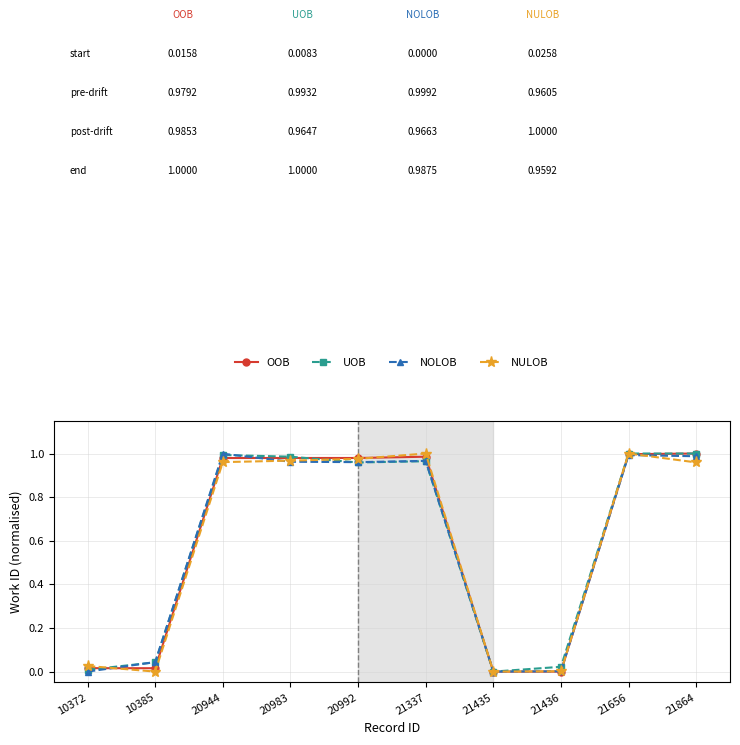

Is the value of UOB at 21656 greater than the value of NULOB at 20992?

Yes